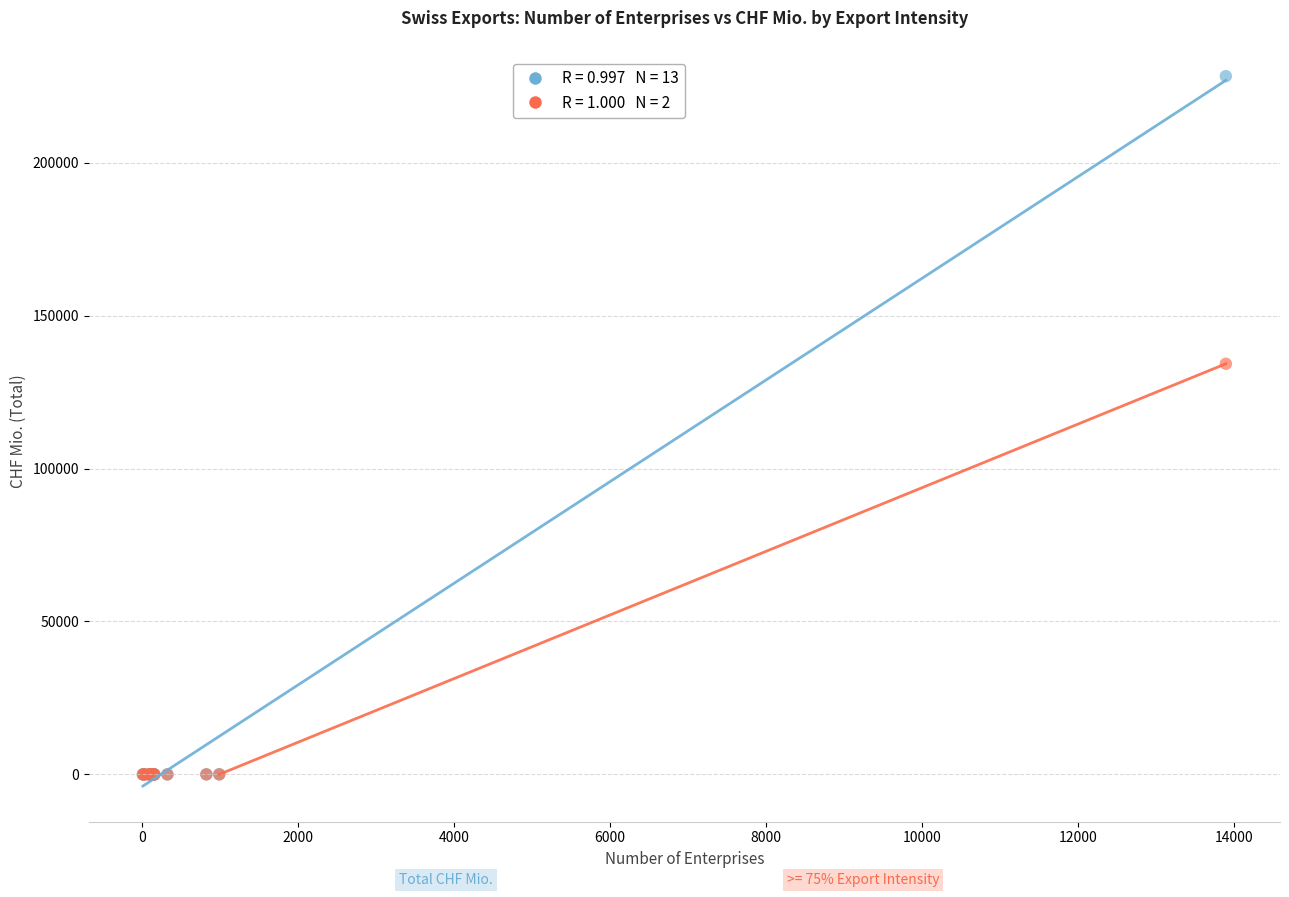

Across all series, what Y value is closest to 114153?

134262.3